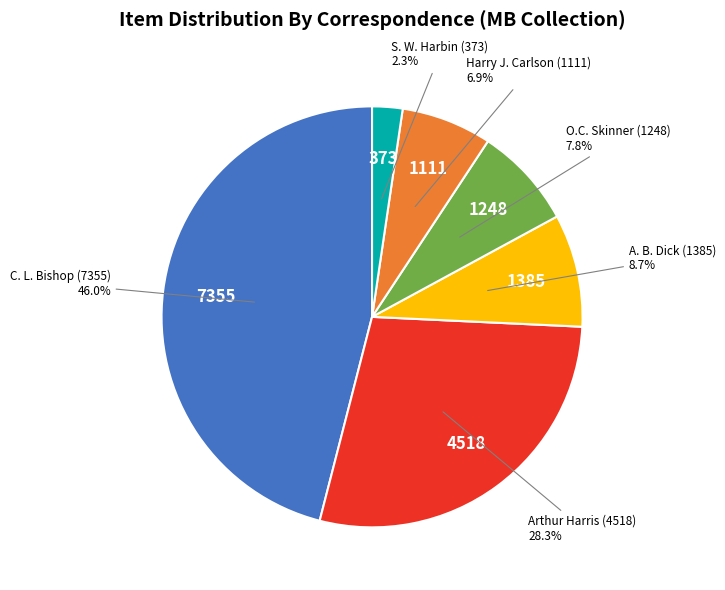

Rank the categories by value from lowest to highest.

S. W. Harbin (373), Harry J. Carlson (1111), O.C. Skinner (1248), A. B. Dick (1385), Arthur Harris (4518), C. L. Bishop (7355)